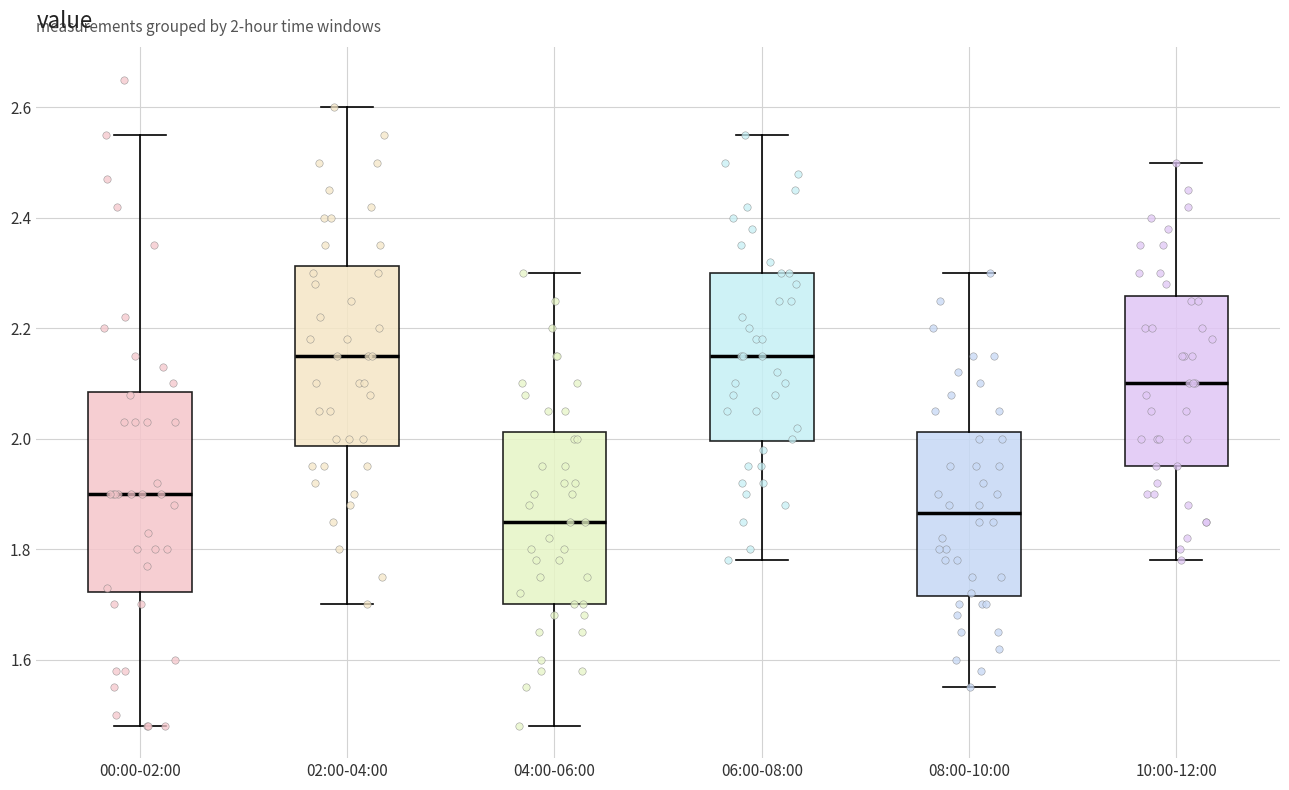

Comparing the boxes themselves (not the whiskers), which one is the tallest?

00:00-02:00